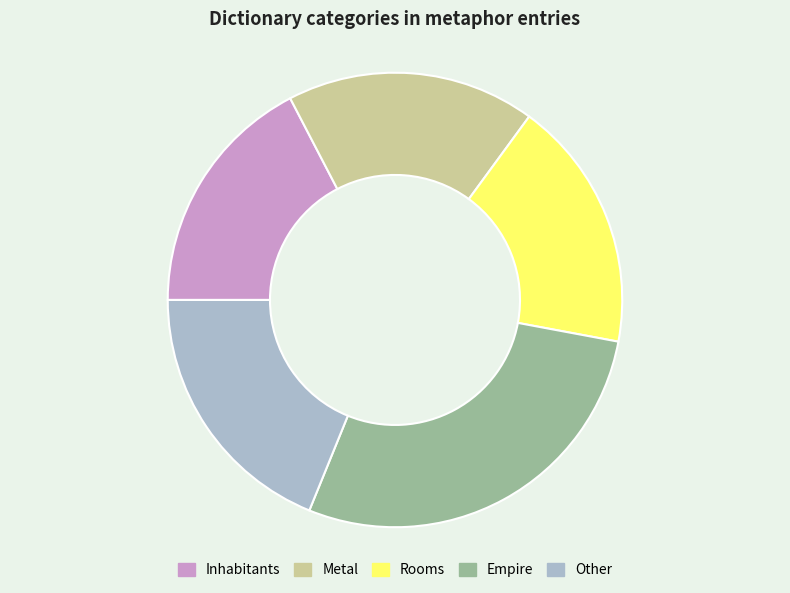

What is the largest slice in the pie chart?

Empire